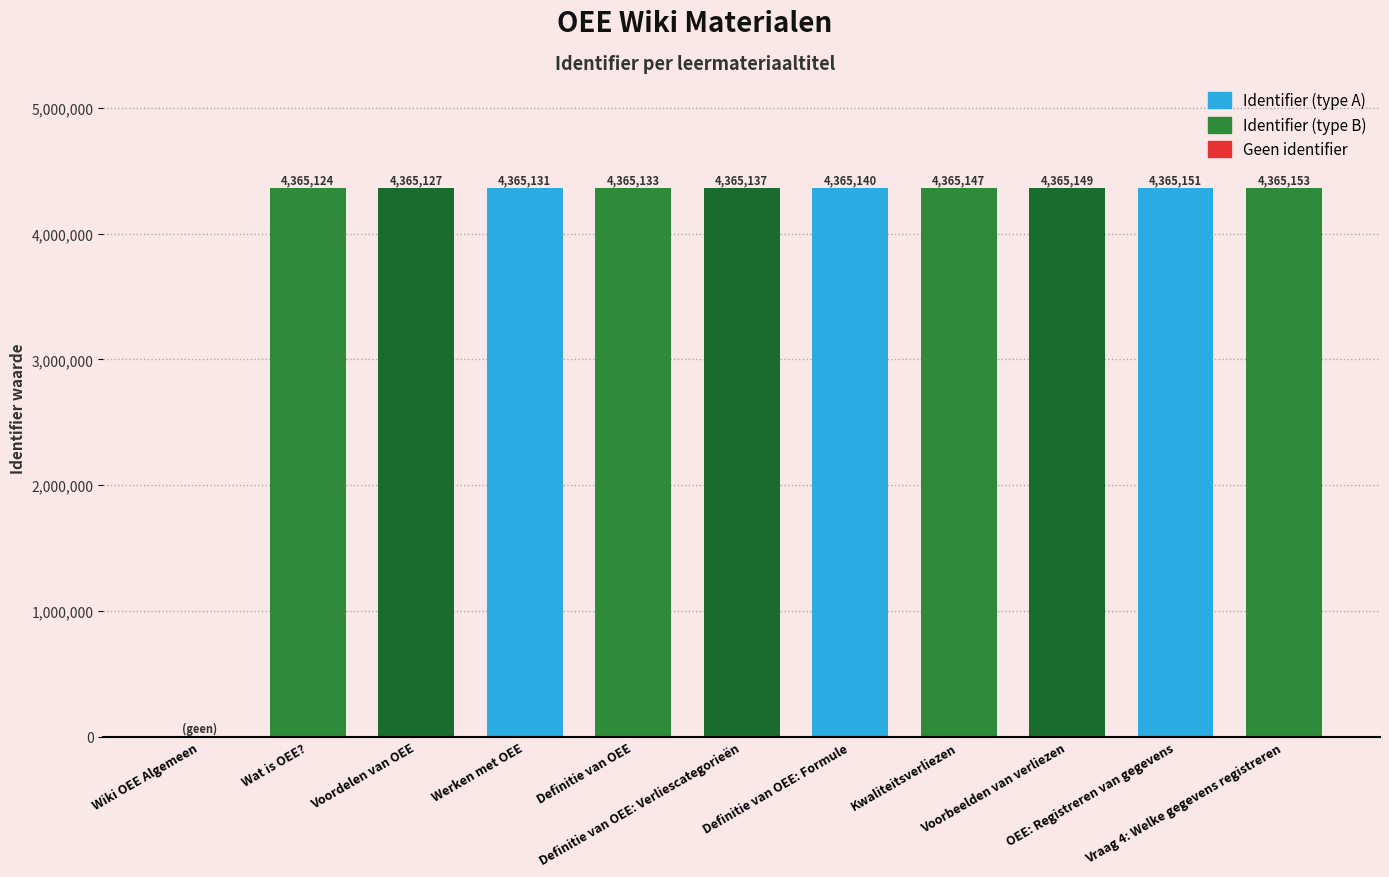

Approximately how many times larger is the value at Voorbeelden van verliezen compared to Definitie van OEE?

1.0